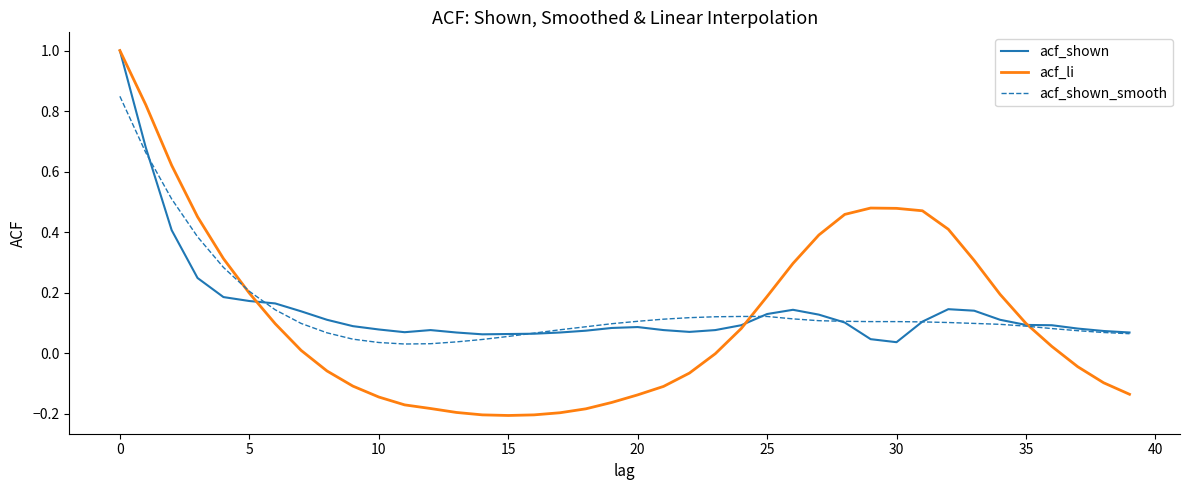

Does the chart display data point markers on the line(s)?

No